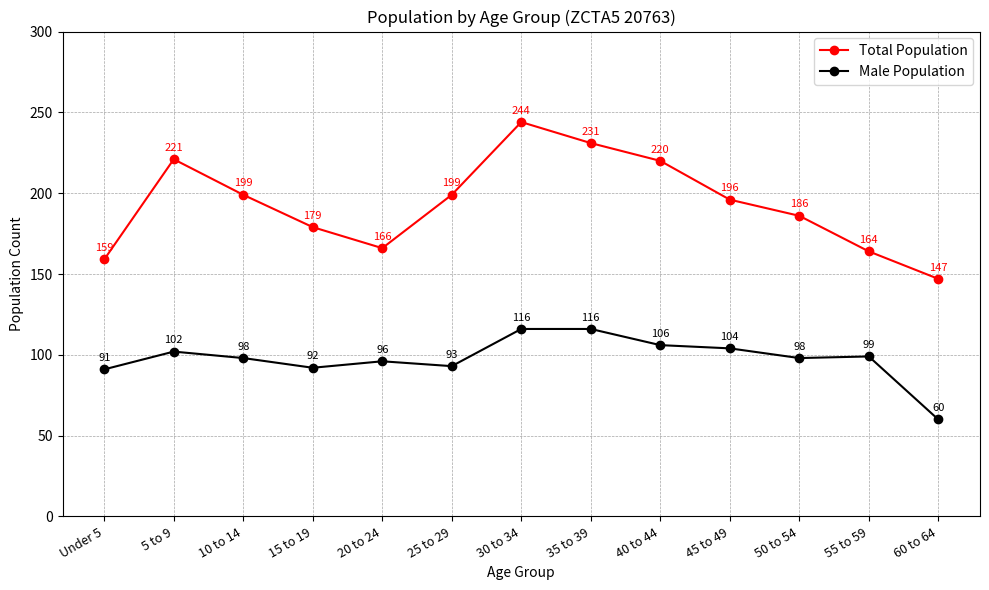

True or false: Total Population and Male Population intersect in this chart.

False